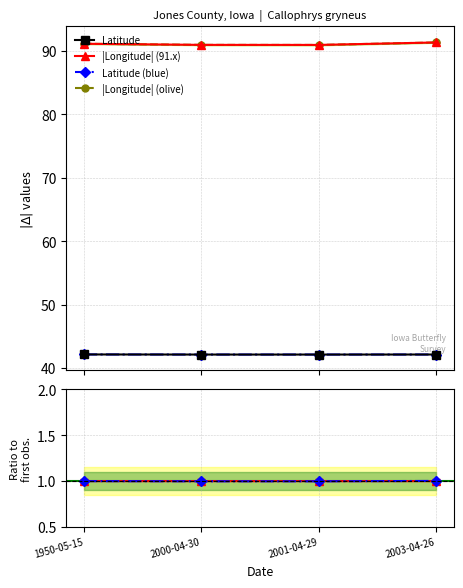

Reading right to left, list all the values displayed in this chart.

Latitude: 2003-04-26=42.1	2001-04-29=42.1	2000-04-30=42.1	1950-05-15=42.2
|Longitude| (91.x): 2003-04-26=91.3	2001-04-29=91.0	2000-04-30=91.0	1950-05-15=91.1
Latitude (blue): 2003-04-26=42.1	2001-04-29=42.1	2000-04-30=42.1	1950-05-15=42.2
|Longitude| (olive): 2003-04-26=91.3	2001-04-29=91.0	2000-04-30=91.0	1950-05-15=91.1
Lat ratio: 2003-04-26=1.0	2001-04-29=1.0	2000-04-30=1.0	1950-05-15=1.0
Lon ratio: 2003-04-26=1.0	2001-04-29=1.0	2000-04-30=1.0	1950-05-15=1.0